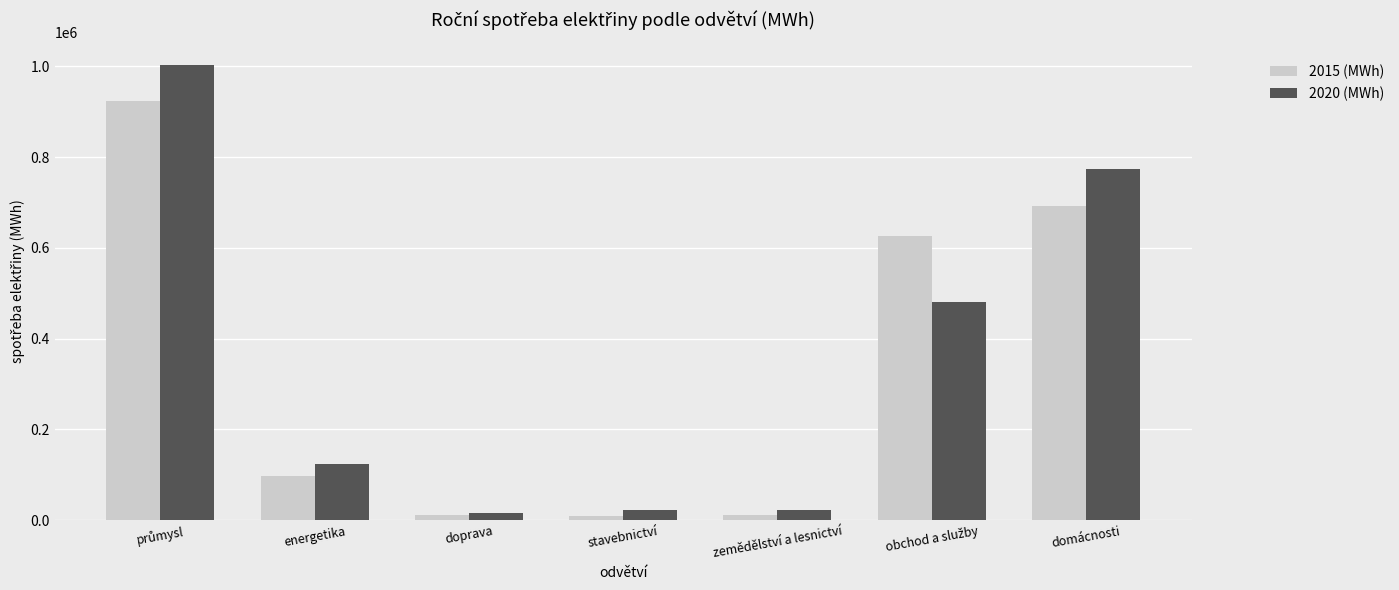

What is the average value of the 2020 (MWh) series?

348411.0